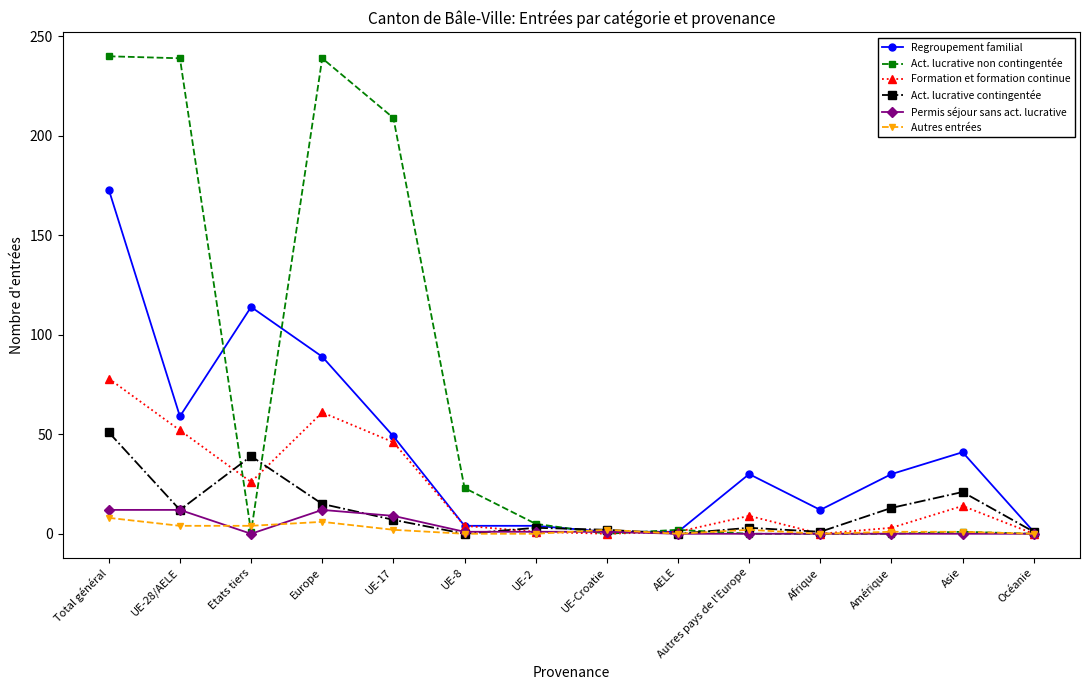

True or false: Permis séjour sans act. lucrative has more than 0 interior local peaks.

True